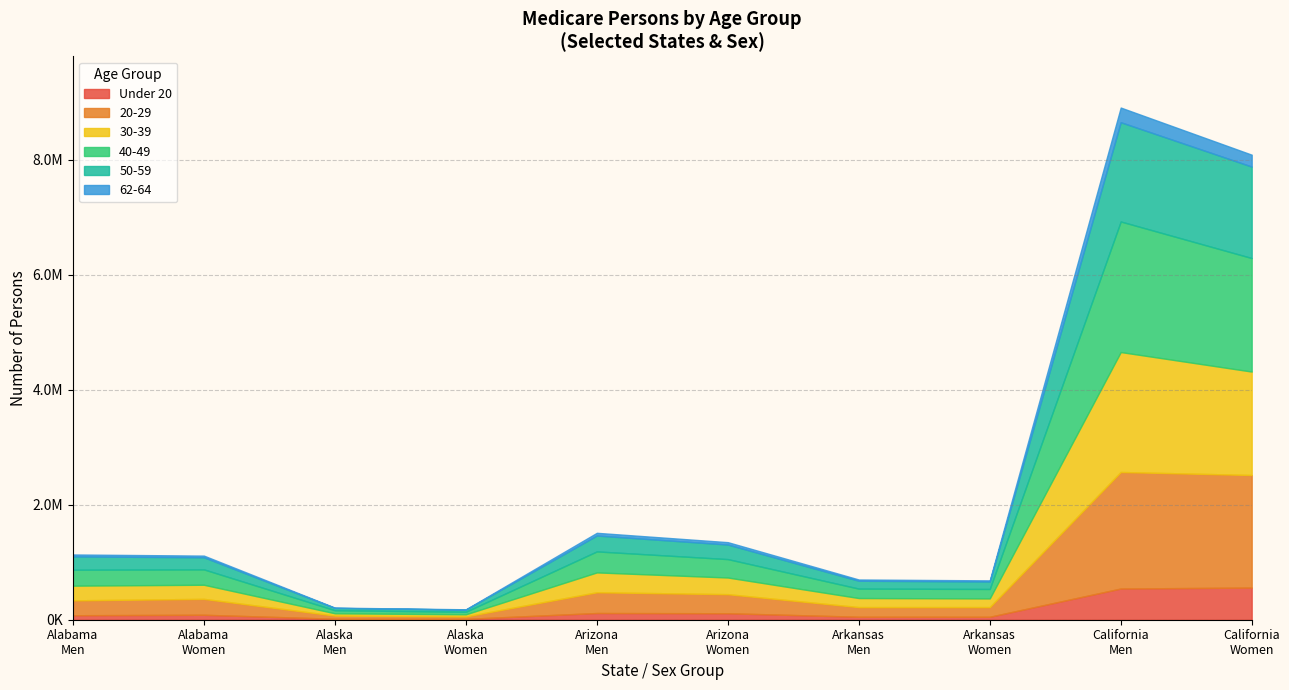

Does the chart have visible grid lines?

Yes